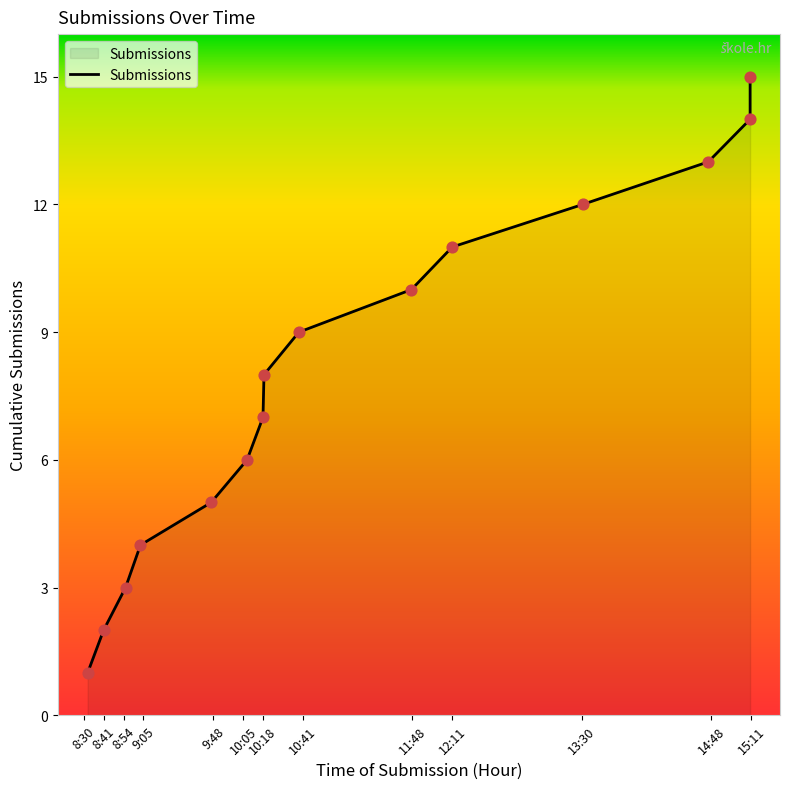

Between 15:11 and 09:46, which is larger?

15:11